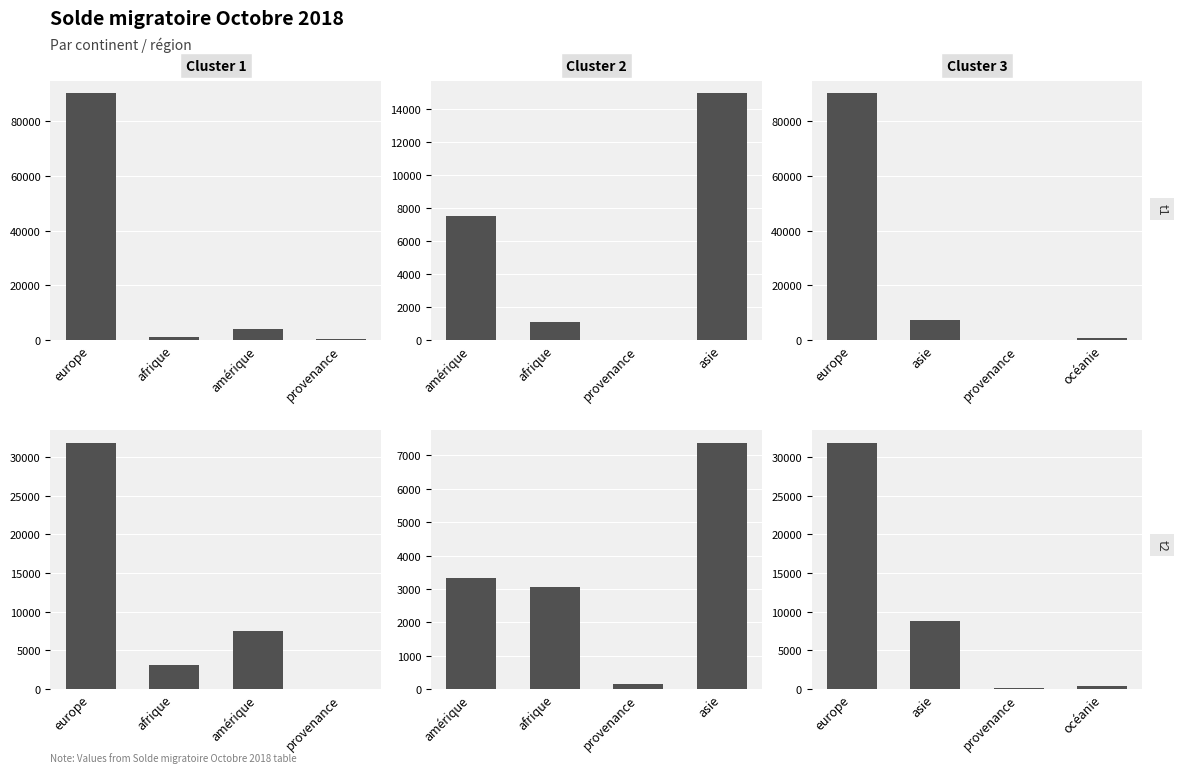

What is the label of the 3rd bar from the right?

asie